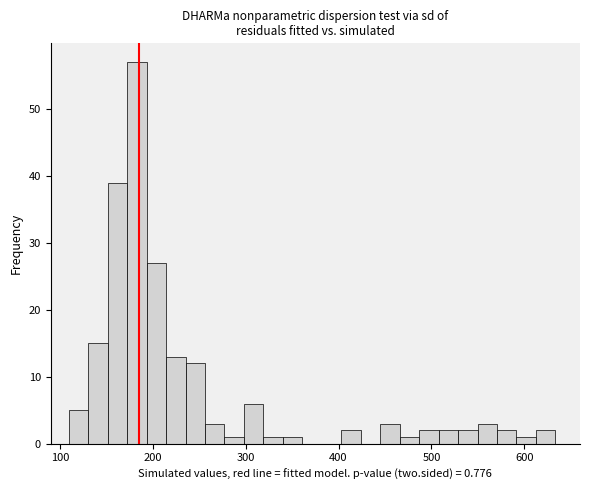

Around what value on the x-axis is the tallest bar? Give the approximate position of its centre, as read against the axis.

180